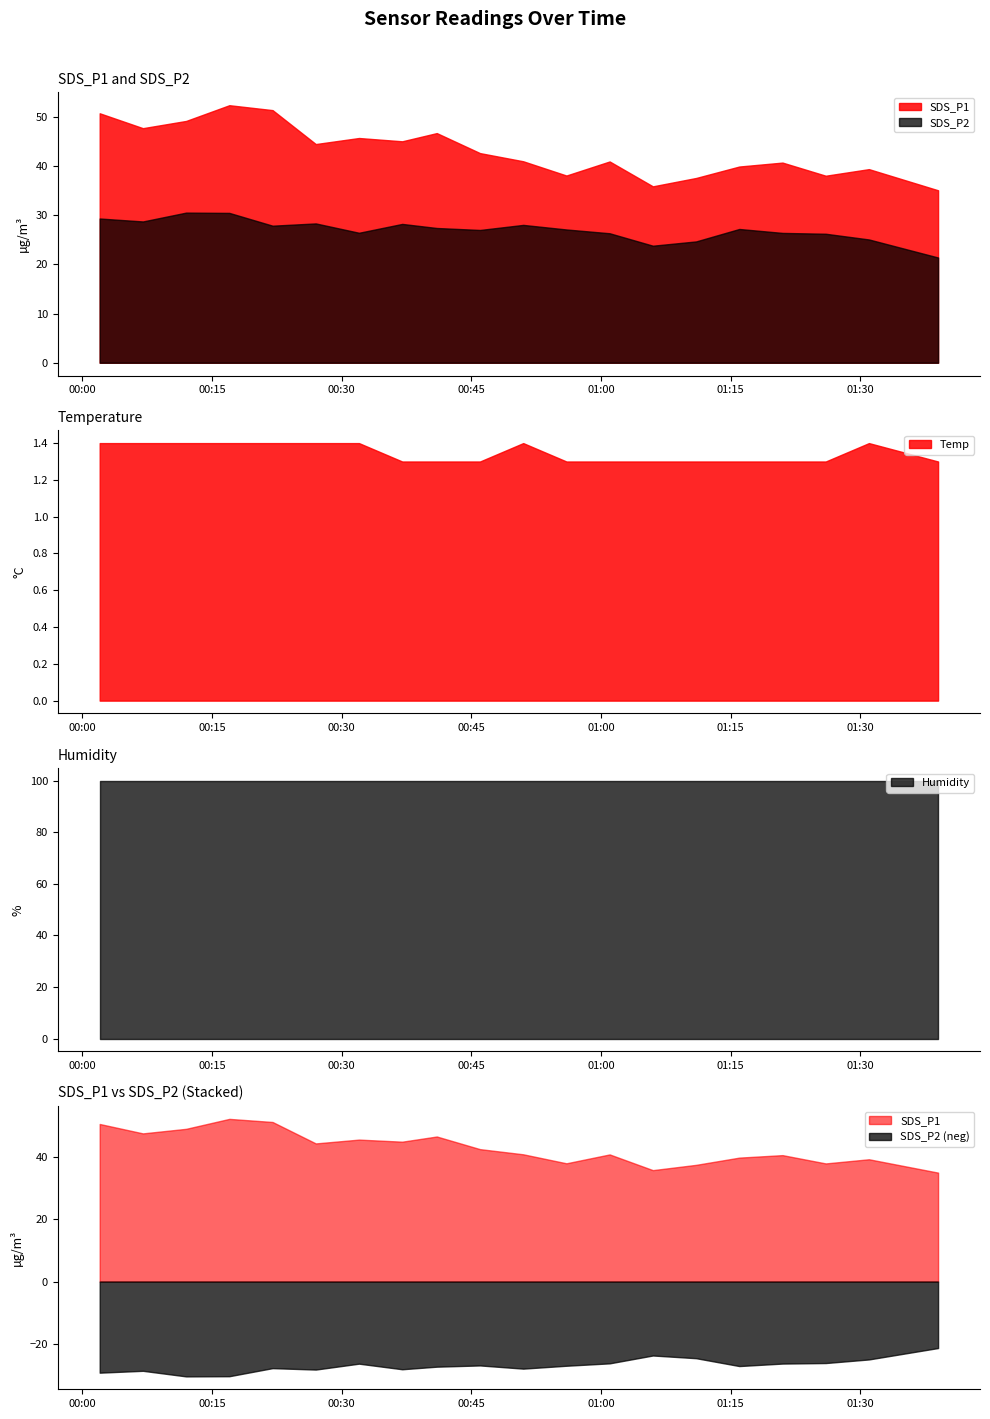

Where is the first local minimum for SDS_P1?

2021-12-06 00:07